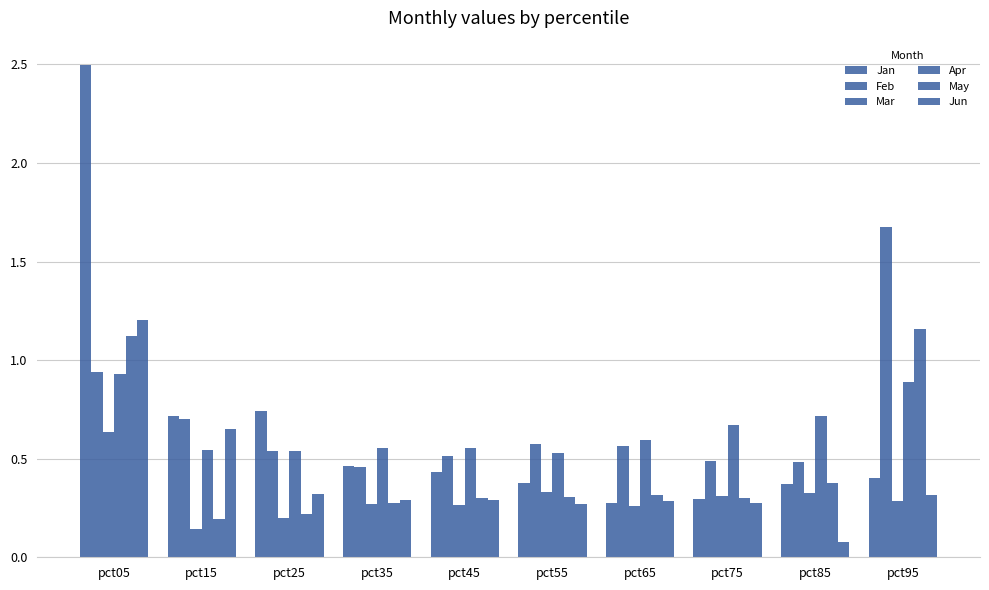

Count the number of categories in the chart.

10